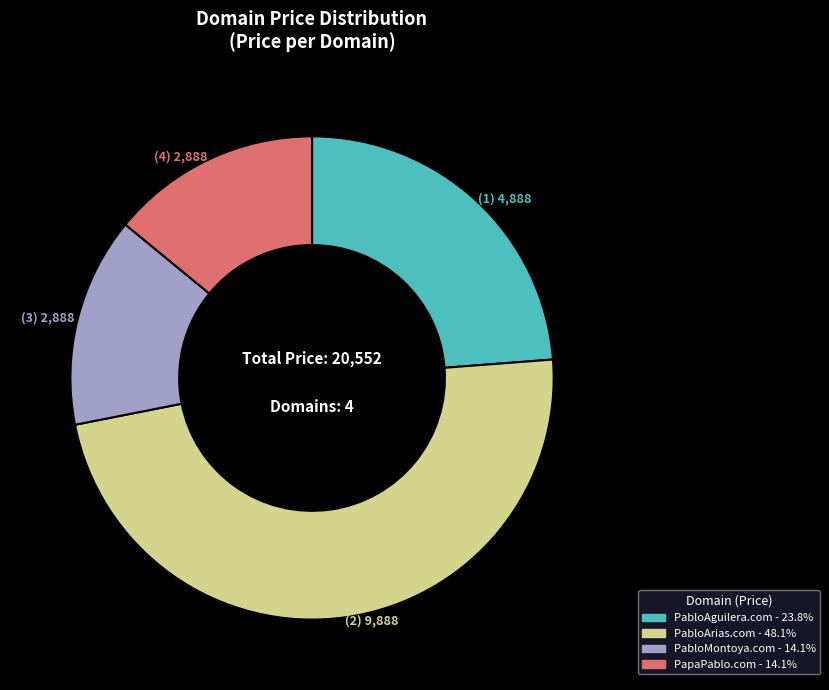

Which category has the biggest portion of the pie?

PabloArias.com